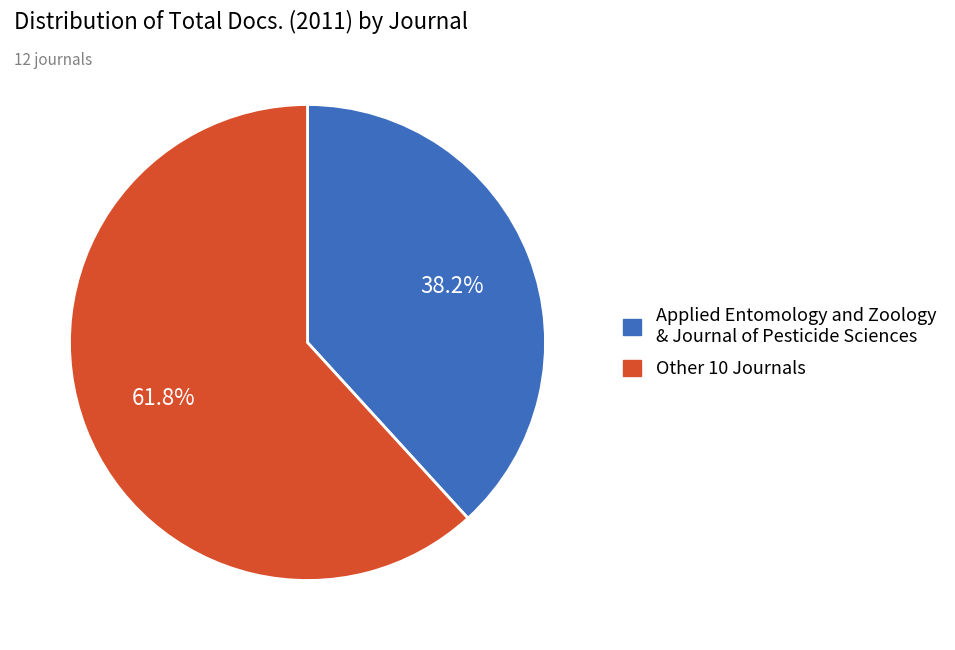

Count the number of slices in the pie.

2